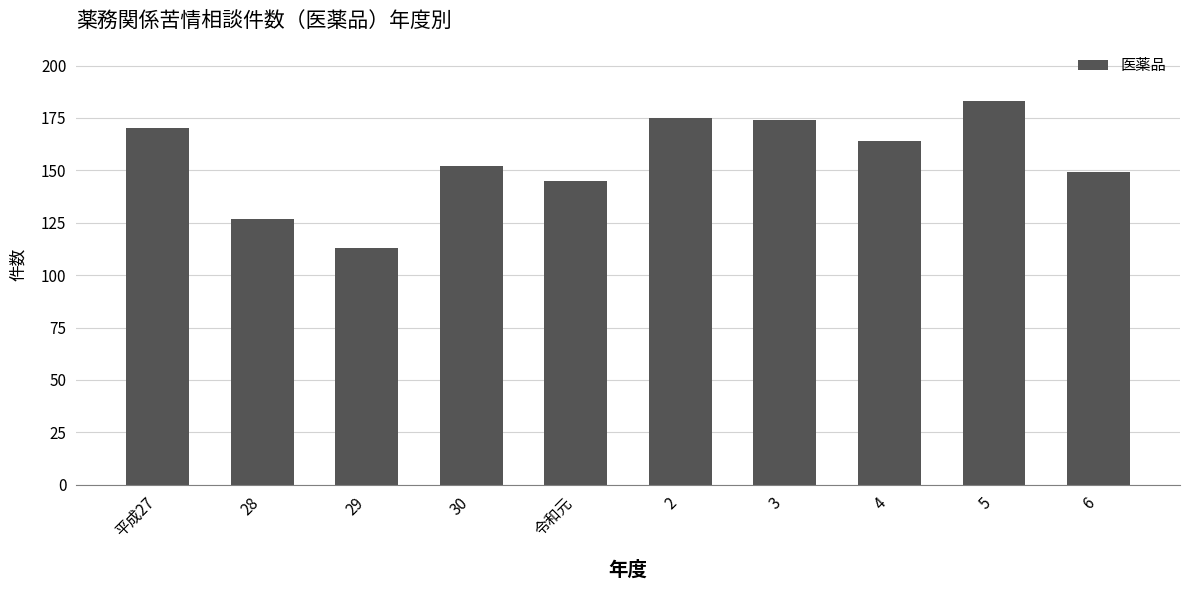

Where is the data nearest to the value 148?

6